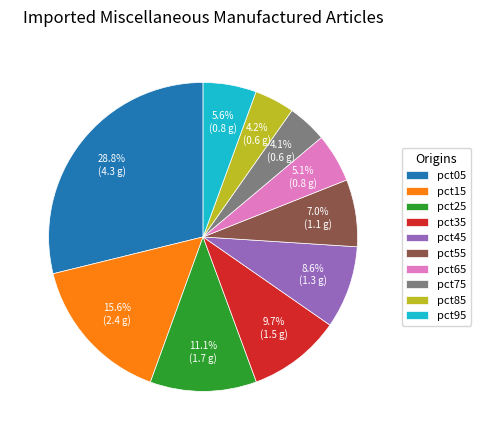

Which slice is the largest?

pct05